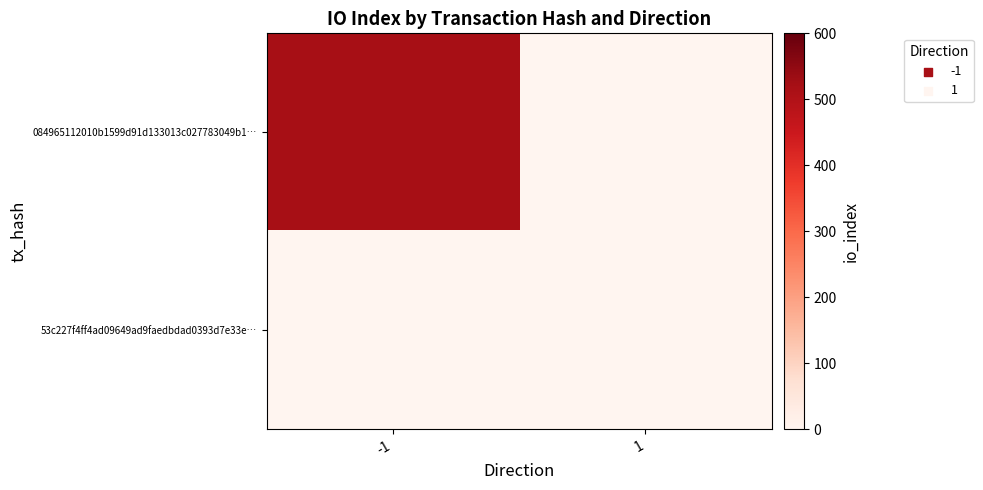

Rank the series by their average value, from highest to lowest.

084965112010b1599d91d133013c027783049b1…, 53c227f4ff4ad09649ad9faedbdad0393d7e33e…